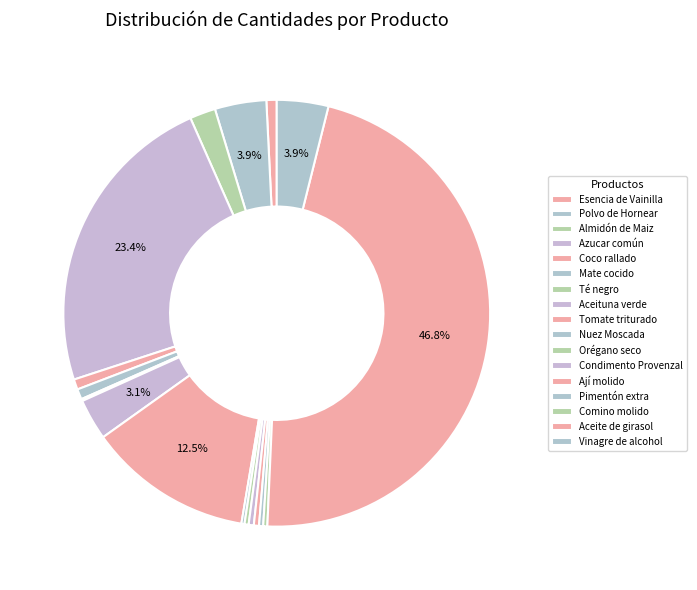

Between Vinagre de alcohol and Tomate triturado, which is larger?

Tomate triturado